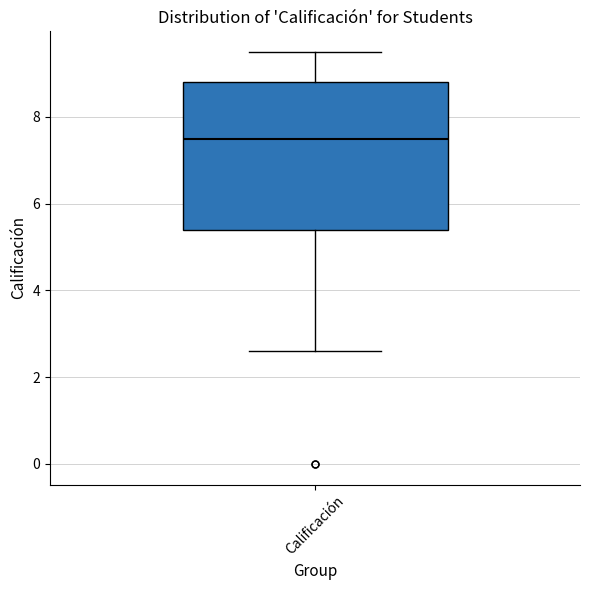

Transcribe this box plot: give where the median line is, the range the box spans, and where the two whiskers end, as read against the y-axis. The values are not printed on the chart, so give them approximately, as read against the axis.

median 7.6, box 5.4 to 8.8, whiskers 2.6 to 9.6